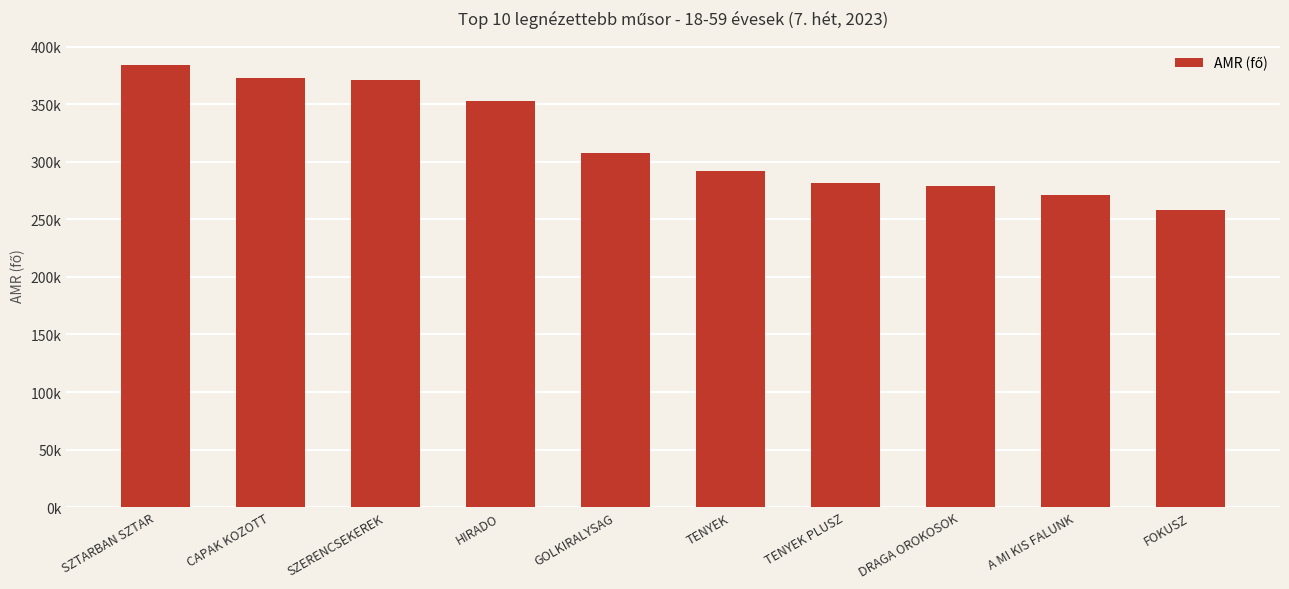

What value does the data have at A MI KIS FALUNK, to the nearest 100?

270900